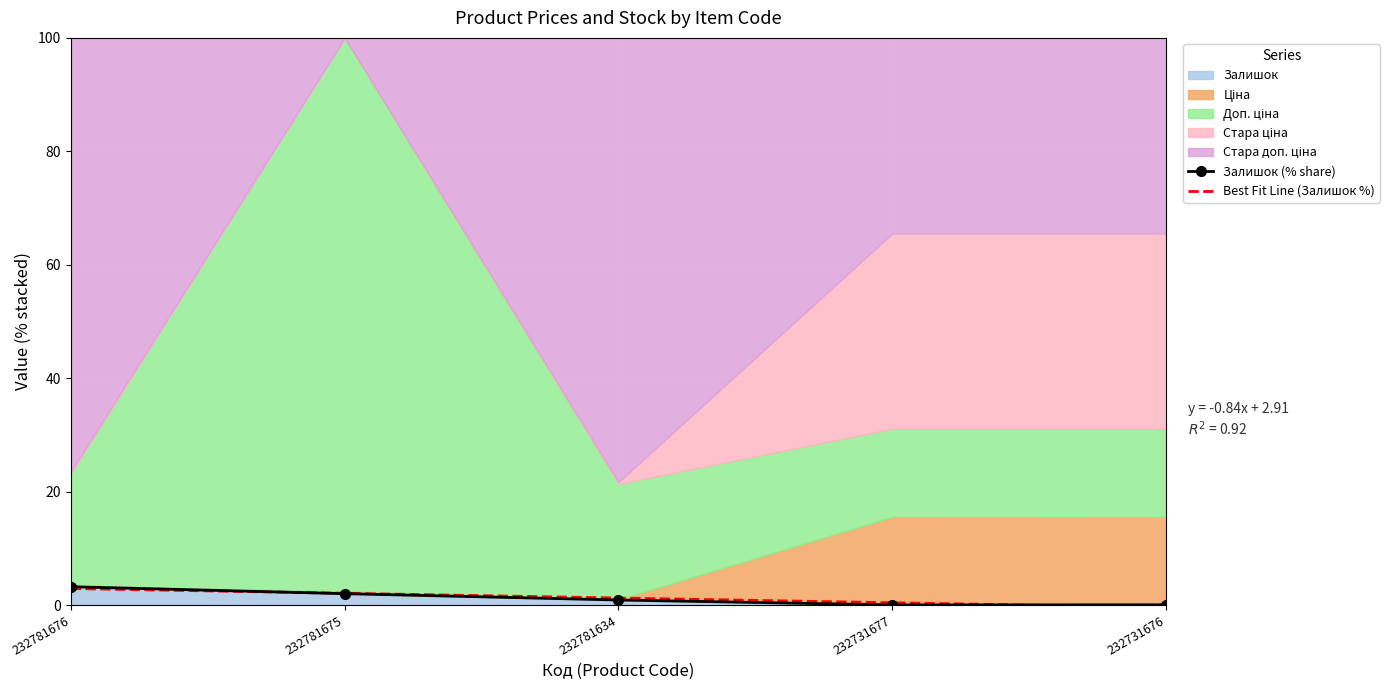

True or false: Залишок (% share) has a value of 1.4 at 232781634.

False